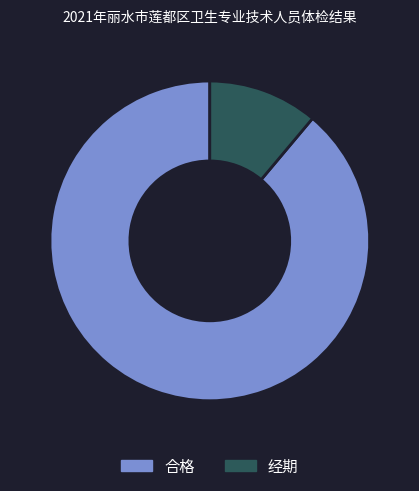

Which category accounts for the majority?

合格